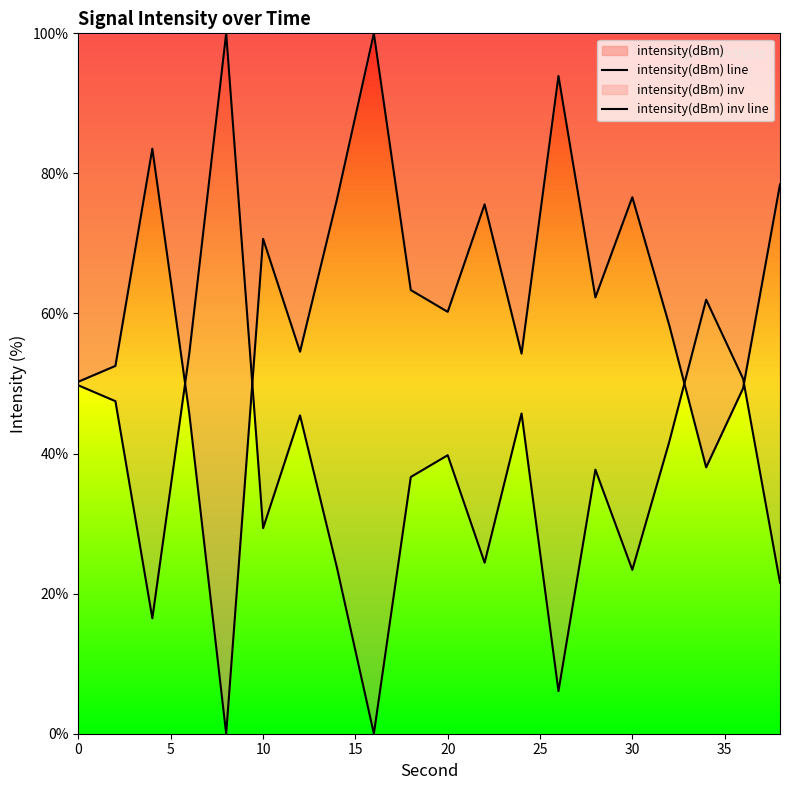

Which series has the widest spread of values?

intensity(dBm) line